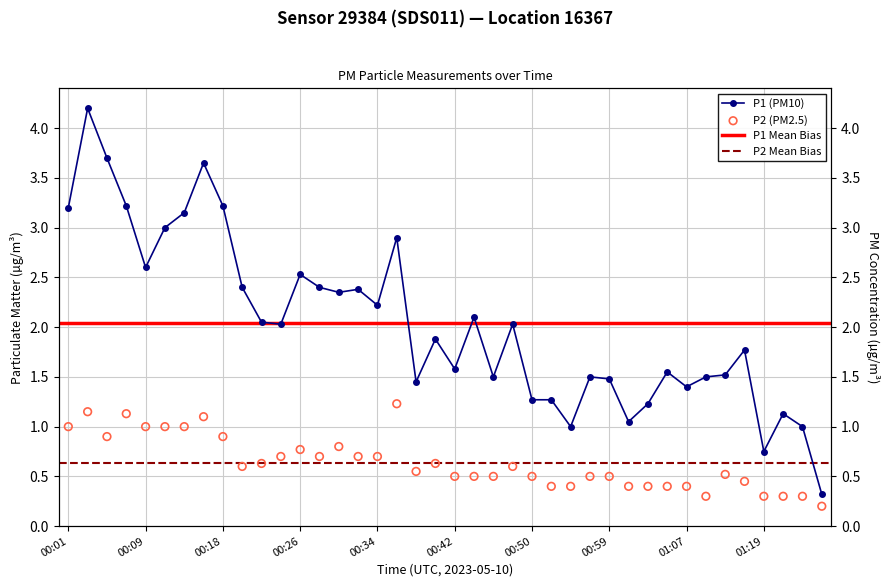

Which series reaches the minimum Y coordinate?

P2